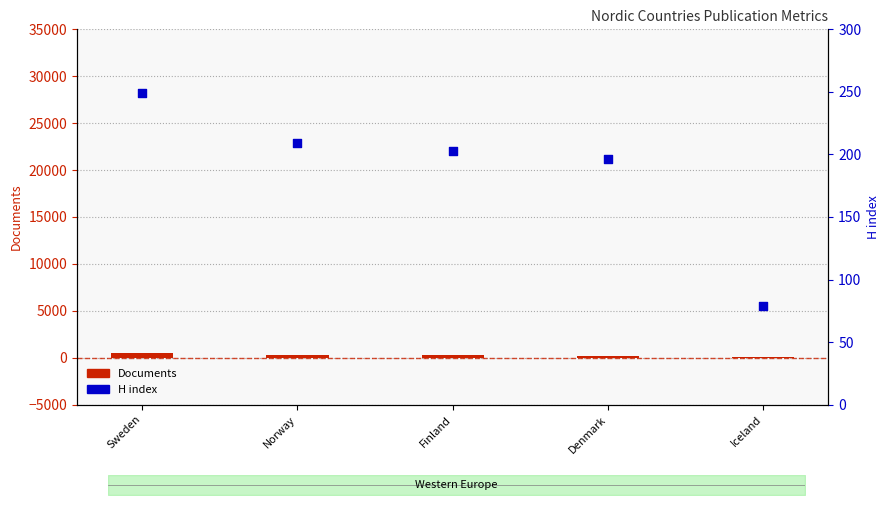

Which series has the largest Y range (max minus min)?

Documents